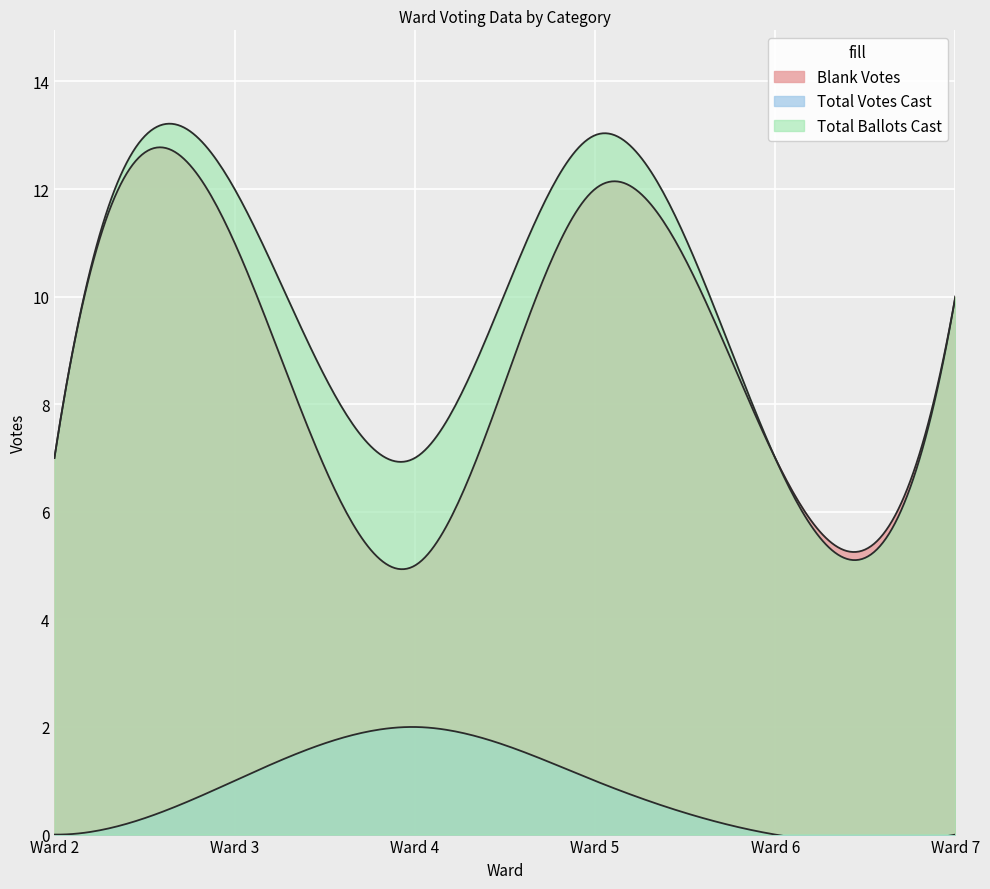

True or false: Total Votes Cast and Total Ballots Cast intersect in this chart.

False